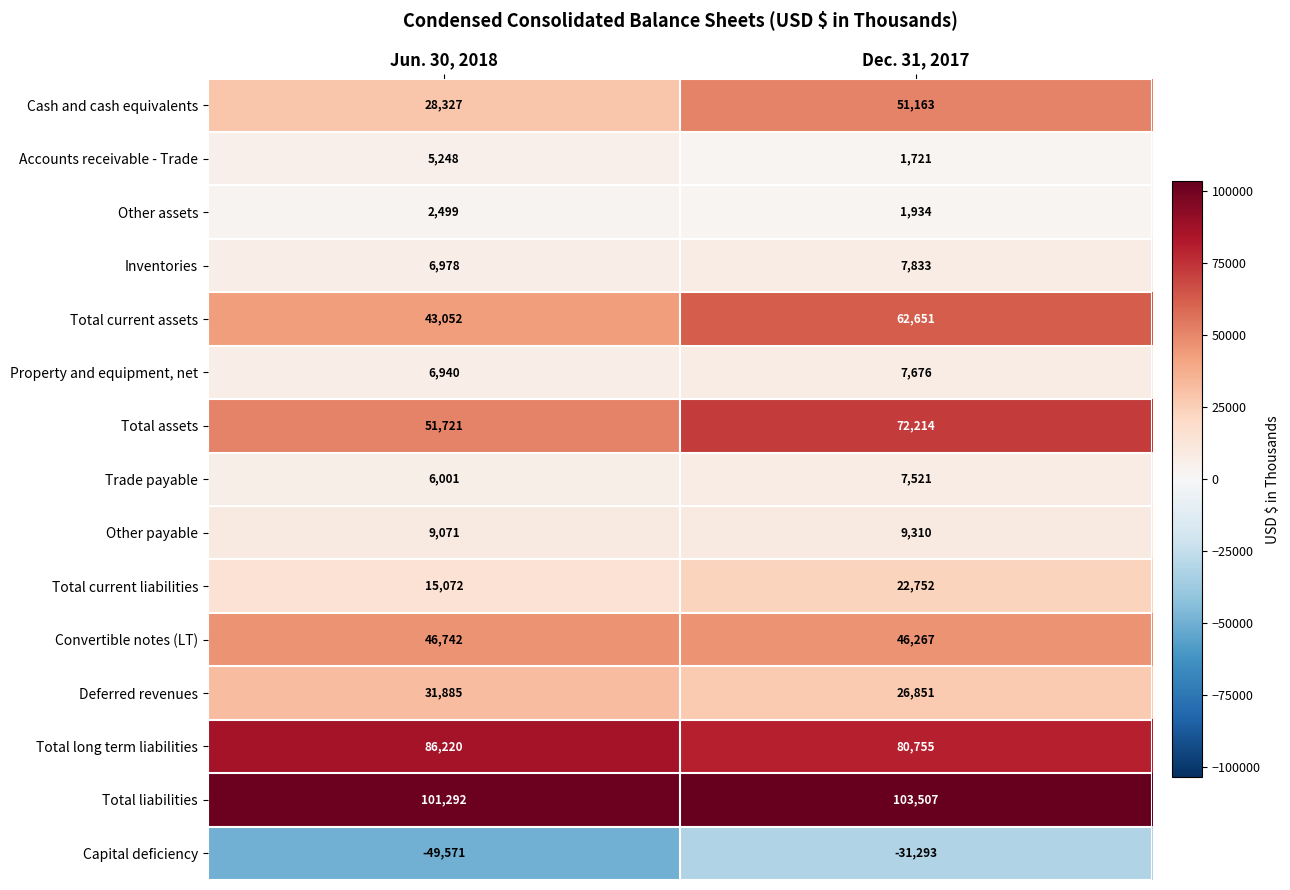

Reading left to right, extract all data points from this chart.

Cash and cash equivalents: Jun. 30, 2018=28327	Dec. 31, 2017=51163
Accounts receivable - Trade: Jun. 30, 2018=5248	Dec. 31, 2017=1721
Other assets: Jun. 30, 2018=2499	Dec. 31, 2017=1934
Inventories: Jun. 30, 2018=6978	Dec. 31, 2017=7833
Total current assets: Jun. 30, 2018=43052	Dec. 31, 2017=62651
Property and equipment, net: Jun. 30, 2018=6940	Dec. 31, 2017=7676
Total assets: Jun. 30, 2018=51721	Dec. 31, 2017=72214
Trade payable: Jun. 30, 2018=6001	Dec. 31, 2017=7521
Other payable: Jun. 30, 2018=9071	Dec. 31, 2017=9310
Total current liabilities: Jun. 30, 2018=15072	Dec. 31, 2017=22752
Convertible notes (LT): Jun. 30, 2018=46742	Dec. 31, 2017=46267
Deferred revenues: Jun. 30, 2018=31885	Dec. 31, 2017=26851
Total long term liabilities: Jun. 30, 2018=86220	Dec. 31, 2017=80755
Total liabilities: Jun. 30, 2018=101292	Dec. 31, 2017=103507
Capital deficiency: Jun. 30, 2018=-49571	Dec. 31, 2017=-31293